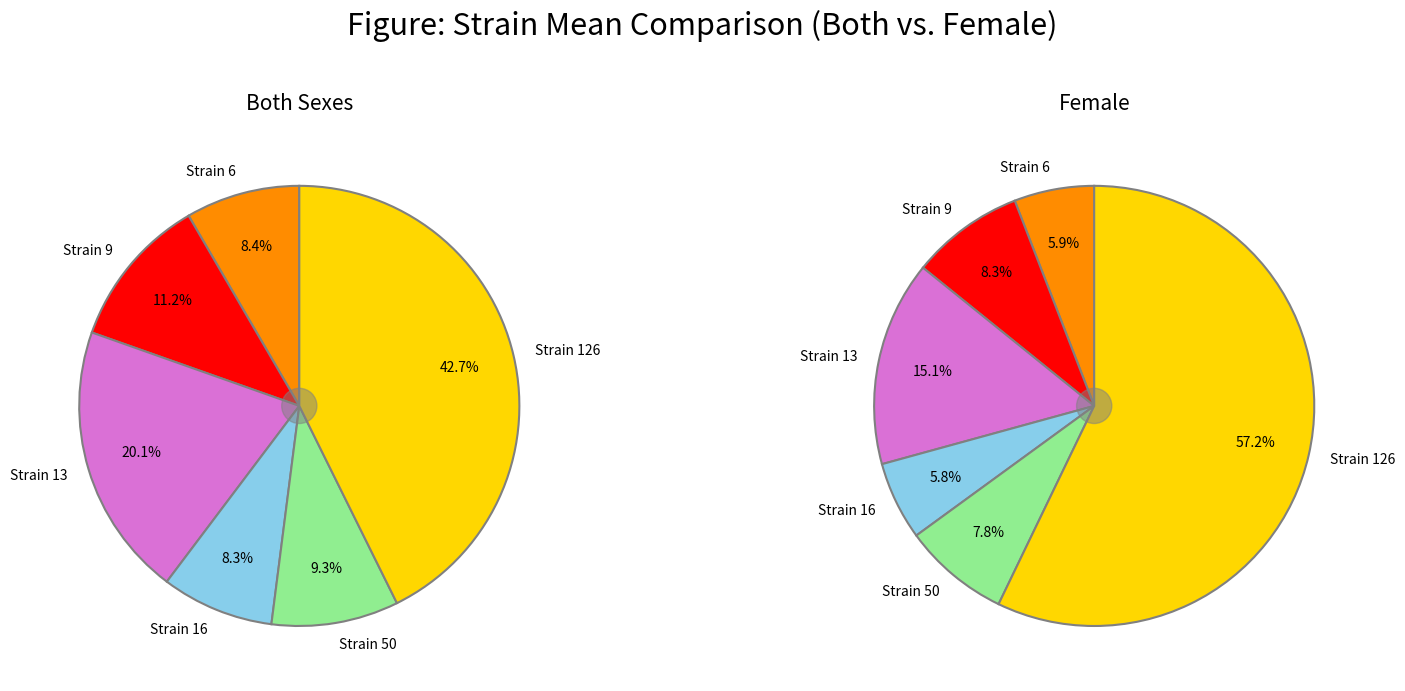

Which category has the biggest portion of the pie?

126